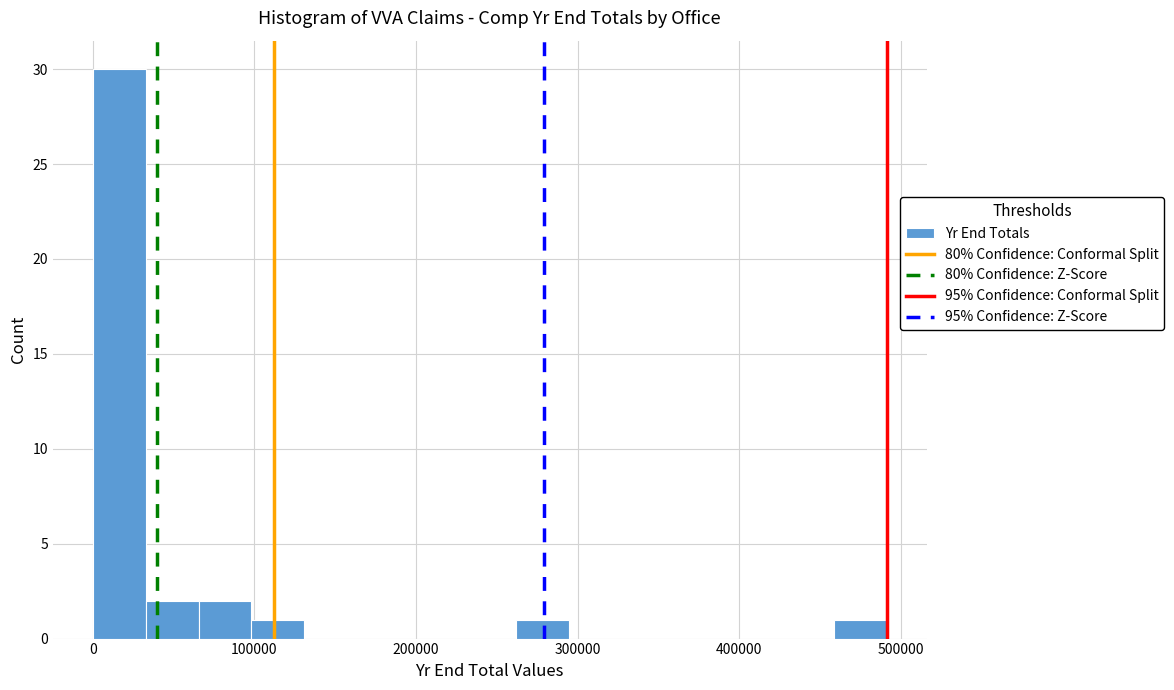

Read against the x-axis, roughly where is the centre of the tallest bar?

20000